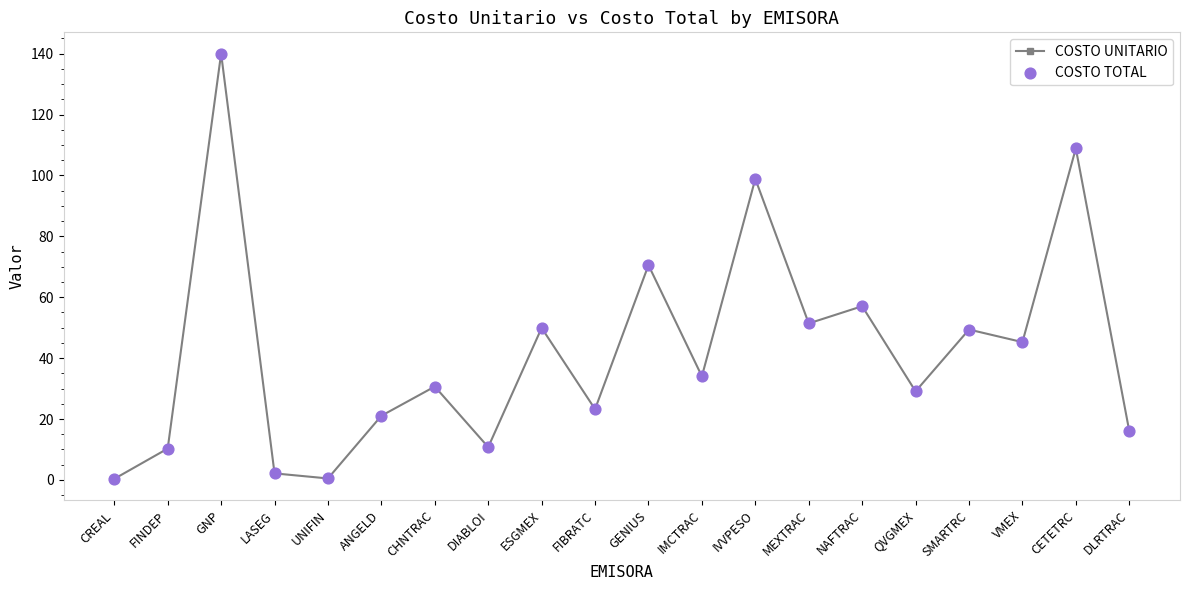

What is the average value?

42.5